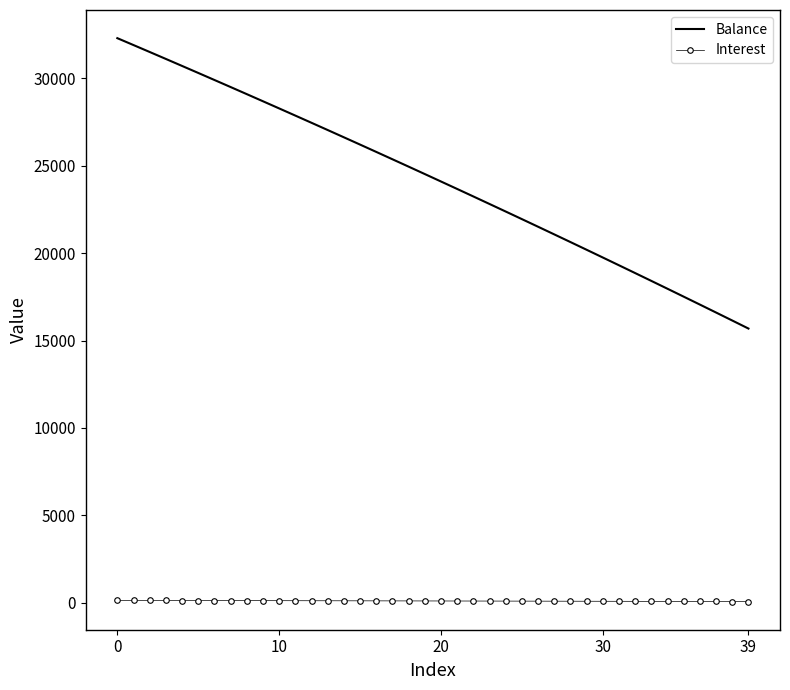

What is the highest value of the Balance series?

32304.0